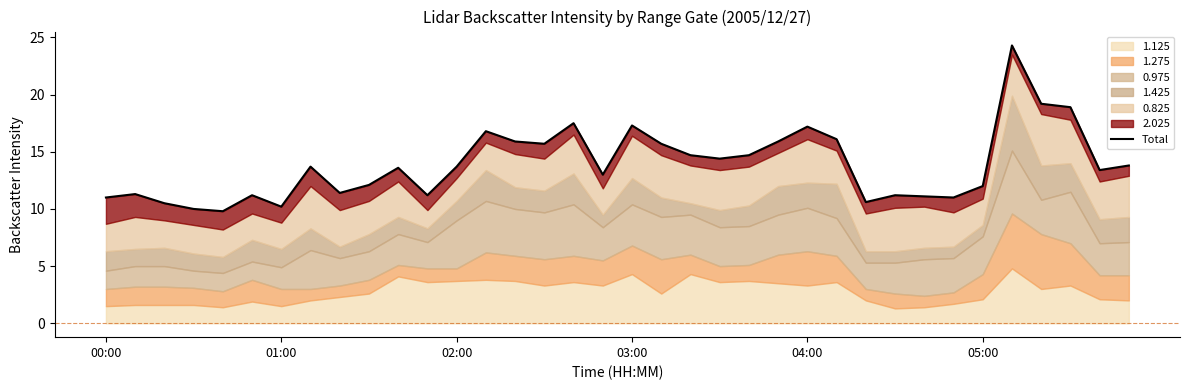

What is the difference between the maximum and second lowest values?

14.3